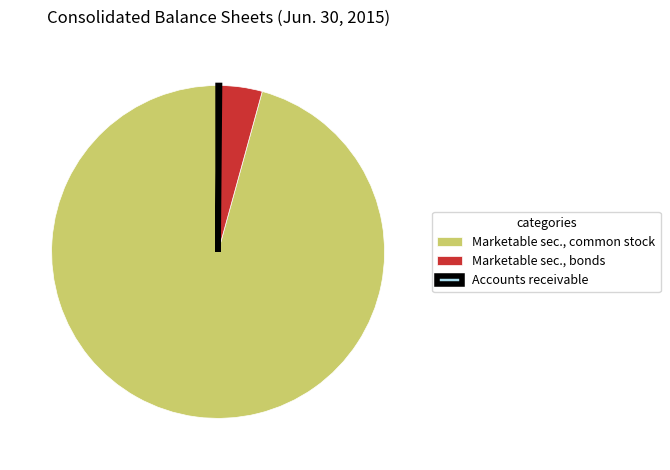

Which category has the biggest portion of the pie?

Marketable sec., common stock